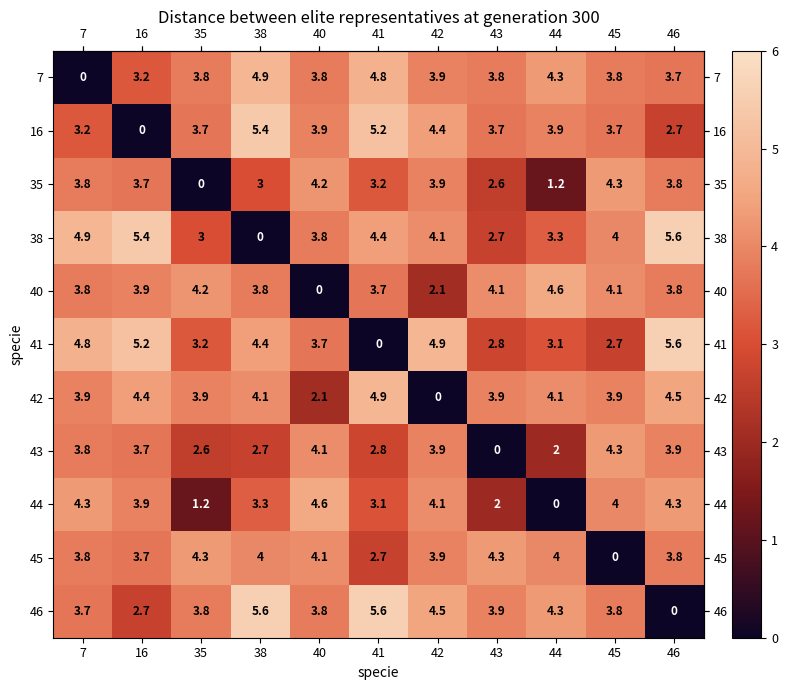

Which series has the largest total across all categories?

46